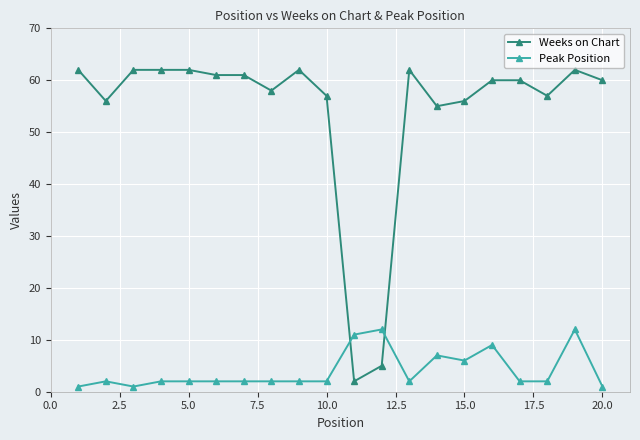

List the series in order of their peak value, highest first.

Weeks on Chart, Peak Position